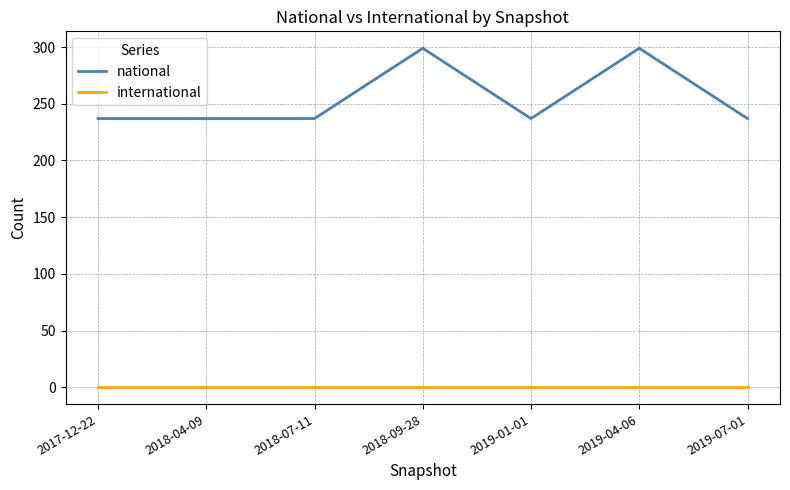

Reading right to left, extract all data points from this chart.

national: 2019-07-01=237	2019-04-06=299	2019-01-01=237	2018-09-28=299	2018-07-11=237	2018-04-09=237	2017-12-22=237
international: 2019-07-01=0	2019-04-06=0	2019-01-01=0	2018-09-28=0	2018-07-11=0	2018-04-09=0	2017-12-22=0